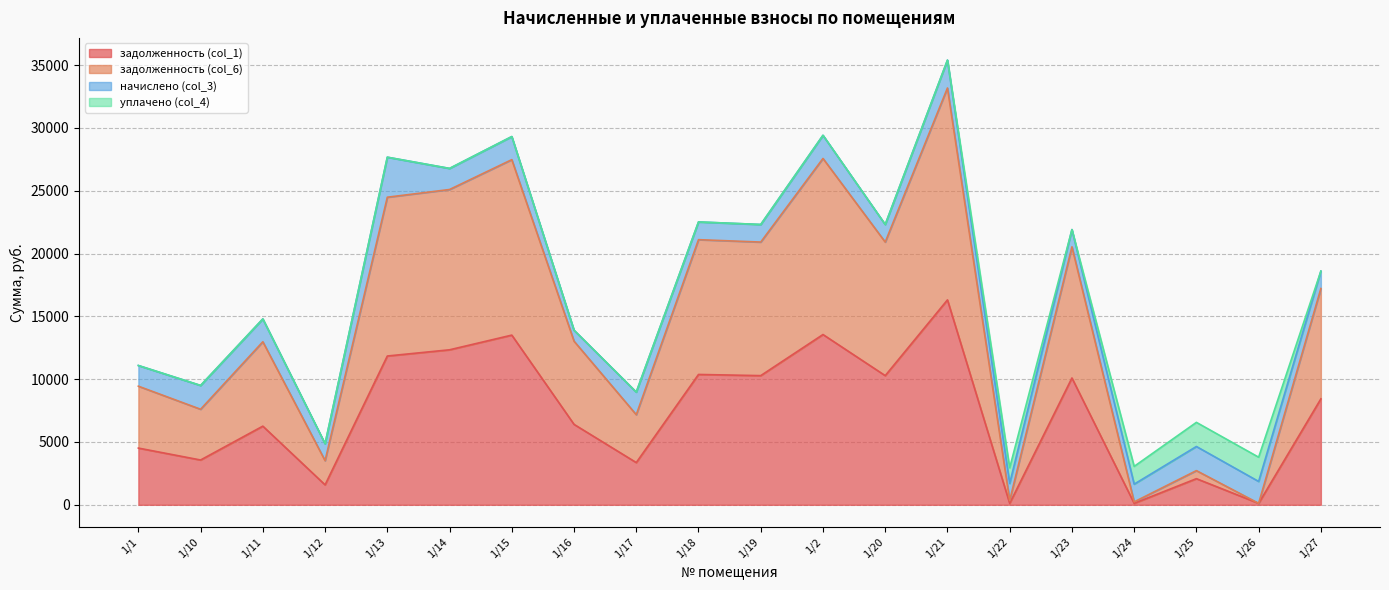

What is the minimum value for задолженность (col_1)?

113.4